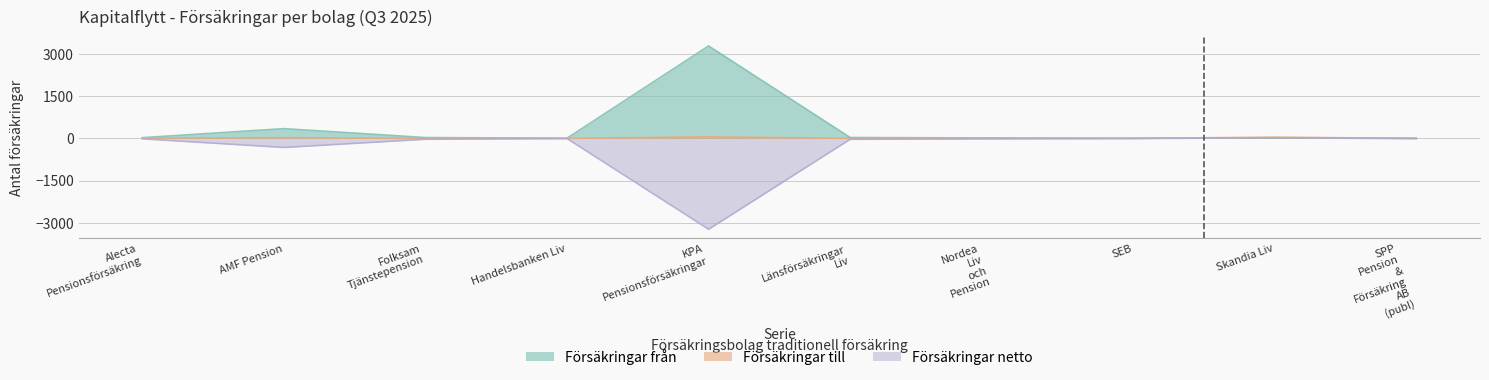

True or false: Försäkringar från and Försäkringar netto cross at least once.

False